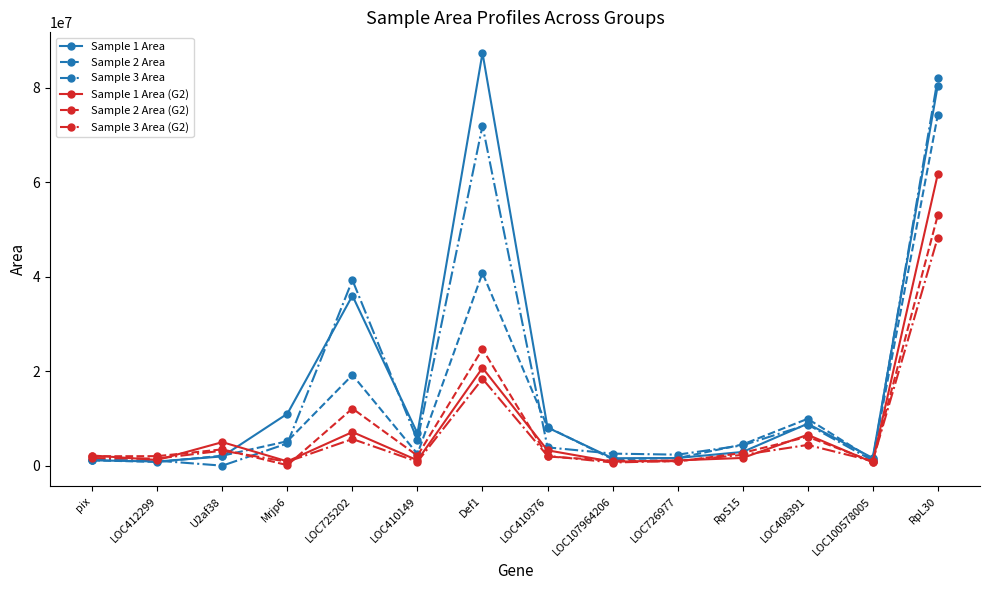

List the series in order of their peak value, highest first.

Sample 1 Area, Sample 3 Area, Sample 2 Area, Sample 1 Area (G2), Sample 2 Area (G2), Sample 3 Area (G2)